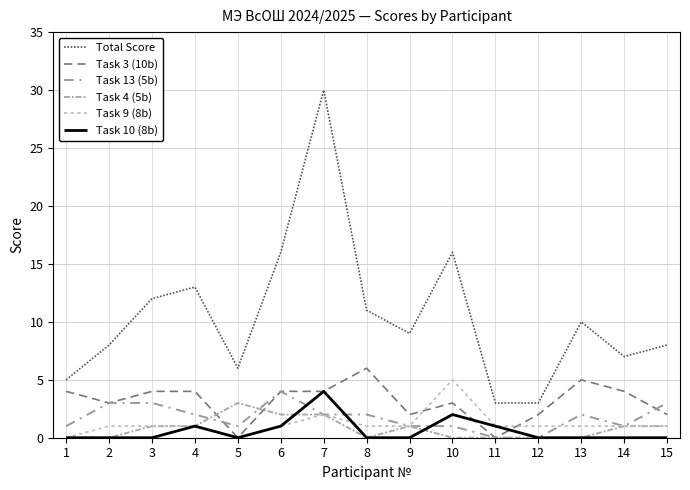

True or false: Task 10 (8b) and Task 4 (5b) intersect in this chart.

True